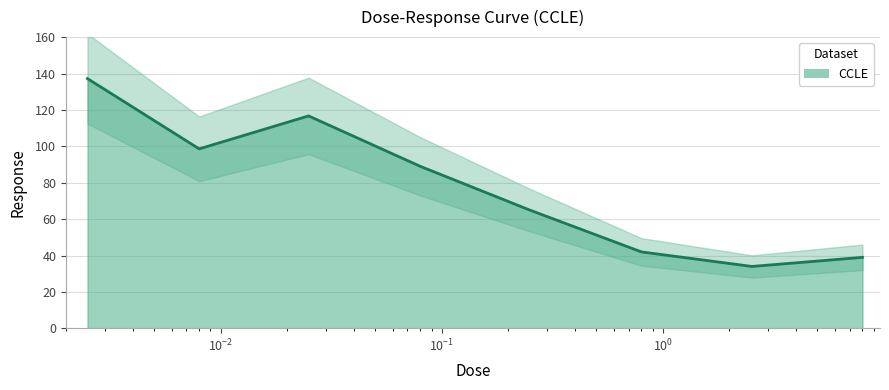

Reading left to right, extract all data points from this chart.

0.0025=137.2	0.008=98.6	0.025=116.7	0.08=89.0	0.25=65.0	0.8=42.0	2.53=34.0	8.0=39.0